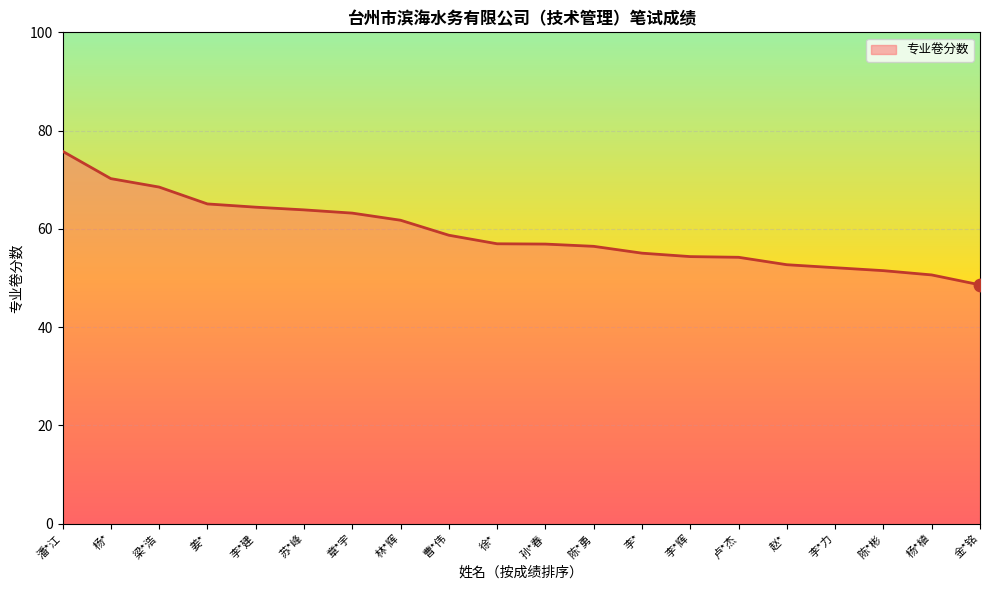

Approximately how many times larger is the value at 卢*杰 compared to 徐*?

1.0